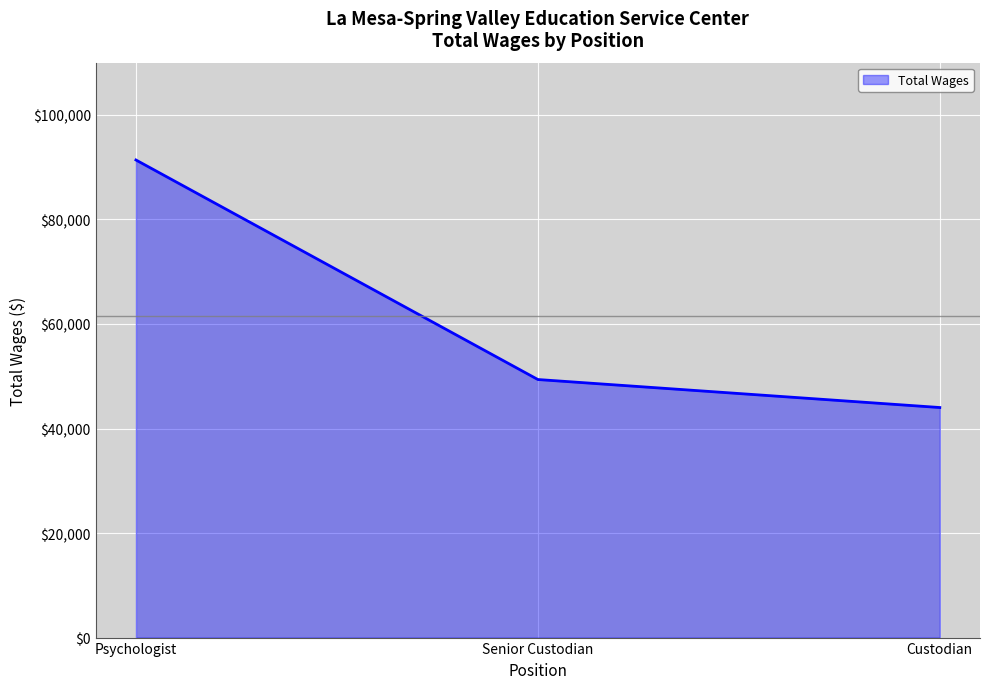

Read the value at Senior Custodian, to the nearest 100.

49400